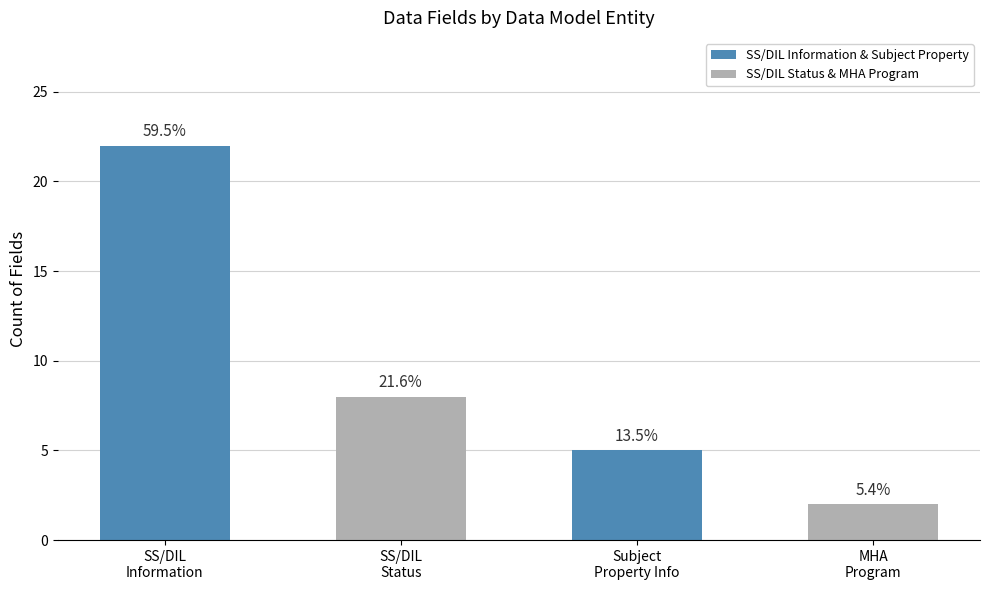

How many bars are there in total?

4